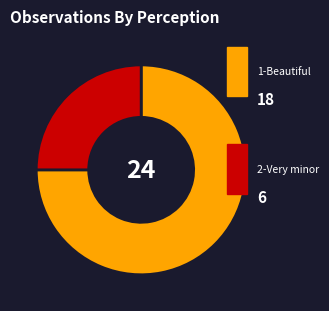

How many segments does this pie chart have?

2